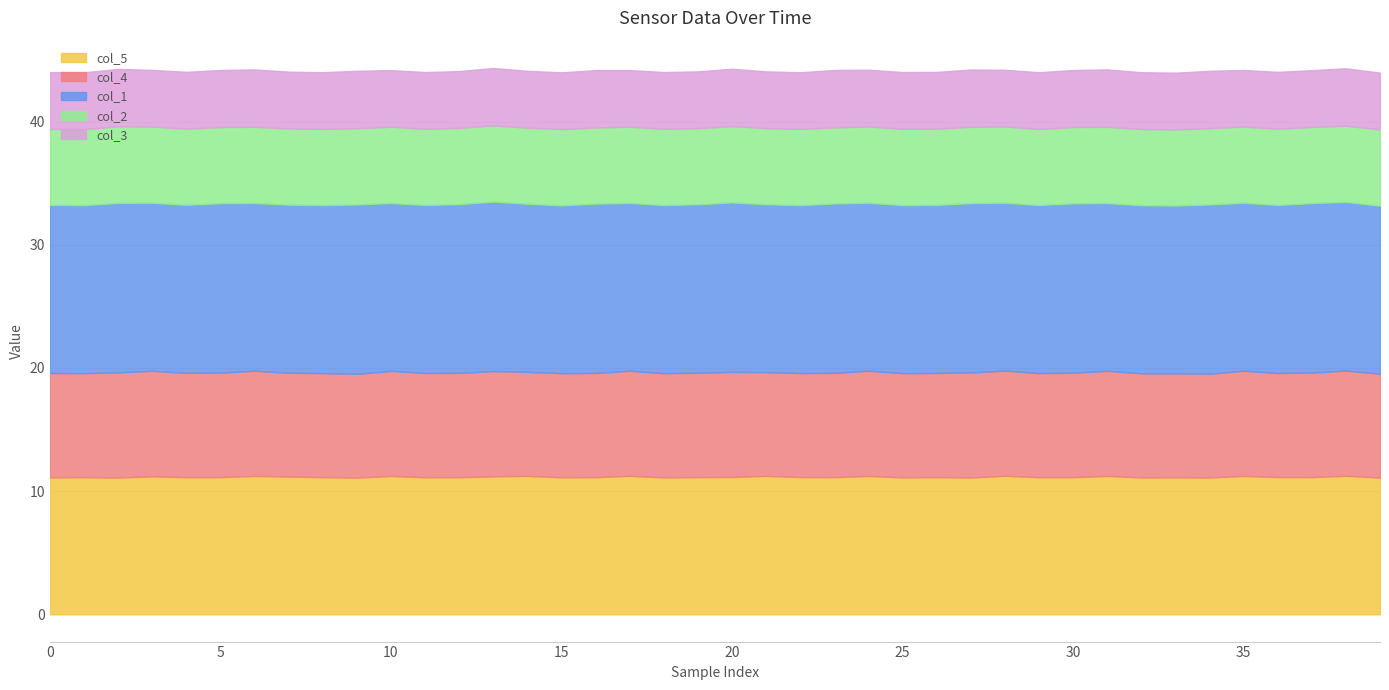

Reading left to right, extract all data points from this chart.

col_5: 0=11.1	1=11.1	2=11.1	3=11.2	4=11.1	5=11.1	6=11.2	7=11.2	8=11.1	9=11.1	10=11.2	11=11.1	12=11.1	13=11.2	14=11.2	15=11.1	16=11.1	17=11.2	18=11.1	19=11.1	20=11.1	21=11.2	22=11.1	23=11.1	24=11.2	25=11.1	26=11.1	27=11.1	28=11.2	29=11.1	30=11.1	31=11.2	32=11.1	33=11.1	34=11.1	35=11.2	36=11.1	37=11.1	38=11.2	39=11.1
col_4: 0=8.5	1=8.4	2=8.5	3=8.6	4=8.5	5=8.5	6=8.5	7=8.4	8=8.4	9=8.4	10=8.5	11=8.5	12=8.5	13=8.5	14=8.4	15=8.5	16=8.5	17=8.5	18=8.5	19=8.5	20=8.5	21=8.4	22=8.4	23=8.5	24=8.5	25=8.5	26=8.5	27=8.5	28=8.5	29=8.5	30=8.5	31=8.5	32=8.5	33=8.4	34=8.4	35=8.5	36=8.4	37=8.5	38=8.5	39=8.4
col_1: 0=13.6	1=13.6	2=13.8	3=13.6	4=13.6	5=13.8	6=13.6	7=13.6	8=13.6	9=13.7	10=13.6	11=13.6	12=13.7	13=13.8	14=13.6	15=13.6	16=13.7	17=13.6	18=13.6	19=13.7	20=13.8	21=13.6	22=13.6	23=13.8	24=13.6	25=13.6	26=13.6	27=13.7	28=13.6	29=13.6	30=13.8	31=13.6	32=13.6	33=13.6	34=13.7	35=13.6	36=13.6	37=13.8	38=13.7	39=13.6
col_2: 0=6.2	1=6.2	2=6.2	3=6.2	4=6.2	5=6.2	6=6.2	7=6.2	8=6.2	9=6.2	10=6.2	11=6.2	12=6.2	13=6.2	14=6.2	15=6.2	16=6.2	17=6.2	18=6.2	19=6.2	20=6.2	21=6.2	22=6.2	23=6.2	24=6.2	25=6.2	26=6.2	27=6.2	28=6.2	29=6.2	30=6.2	31=6.2	32=6.2	33=6.2	34=6.2	35=6.2	36=6.2	37=6.2	38=6.2	39=6.2
col_3: 0=4.6	1=4.6	2=4.7	3=4.6	4=4.6	5=4.6	6=4.7	7=4.6	8=4.6	9=4.7	10=4.6	11=4.6	12=4.6	13=4.7	14=4.6	15=4.6	16=4.7	17=4.6	18=4.6	19=4.6	20=4.7	21=4.6	22=4.6	23=4.7	24=4.6	25=4.6	26=4.6	27=4.7	28=4.6	29=4.6	30=4.6	31=4.7	32=4.6	33=4.6	34=4.7	35=4.6	36=4.6	37=4.6	38=4.7	39=4.6